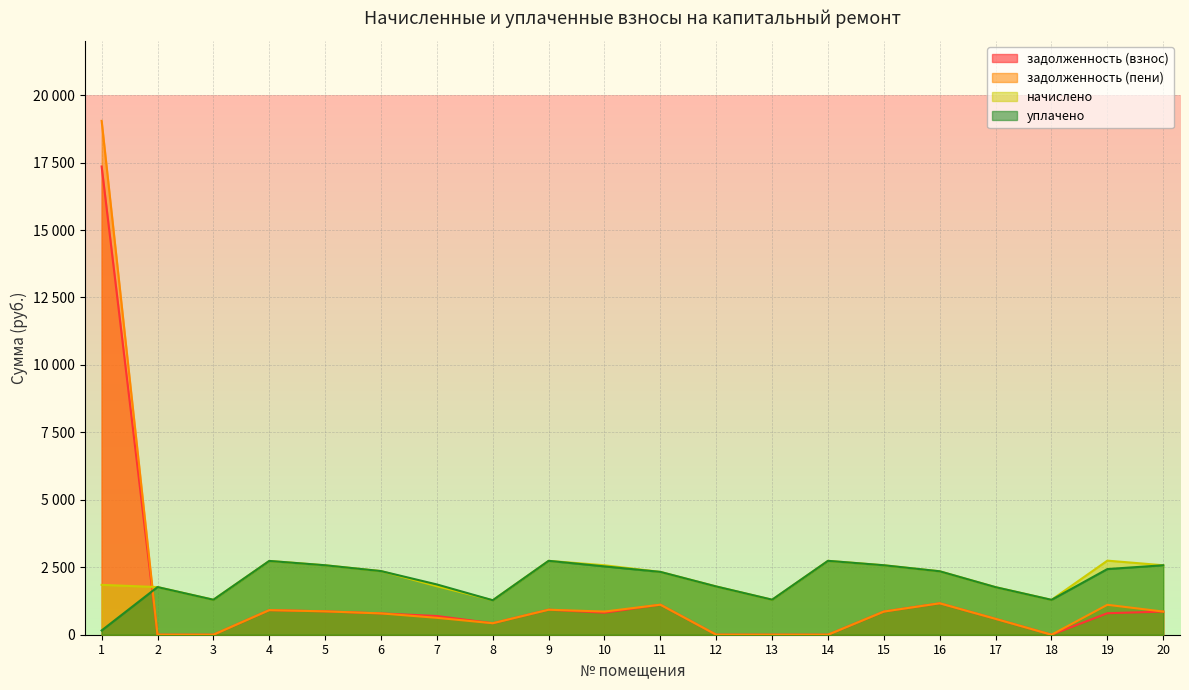

After their last crossing, which series has the higher values: задолженность (взнос) or уплачено?

уплачено